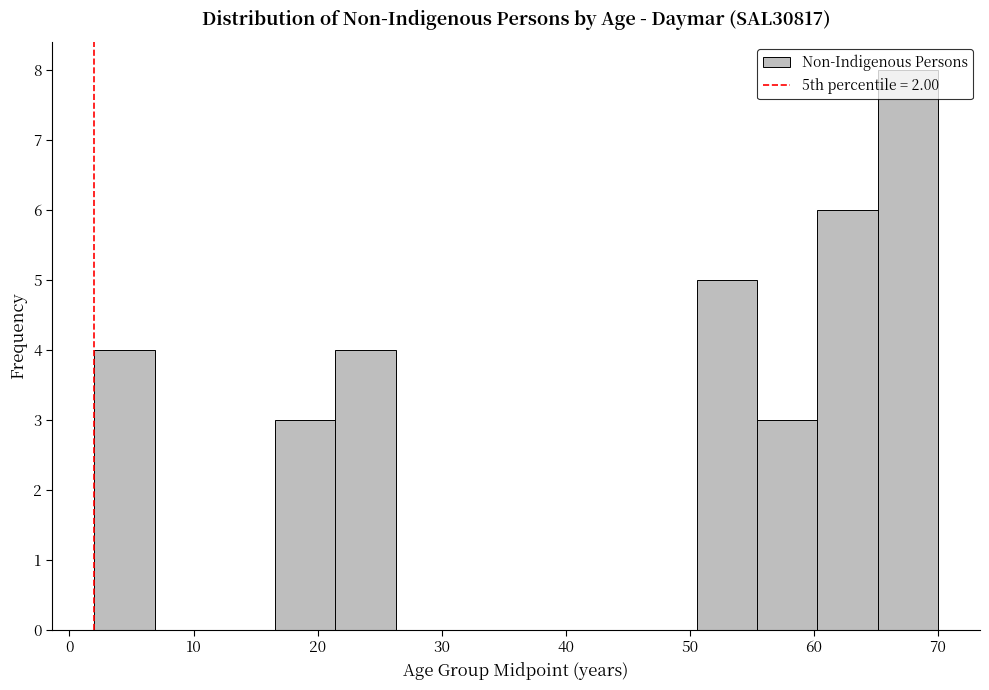

What is the height of the bar covering 55 to 60 on the x-axis? Neither the bar edges nor the heights are printed on the chart, so give them approximately, as read against the axes.

3